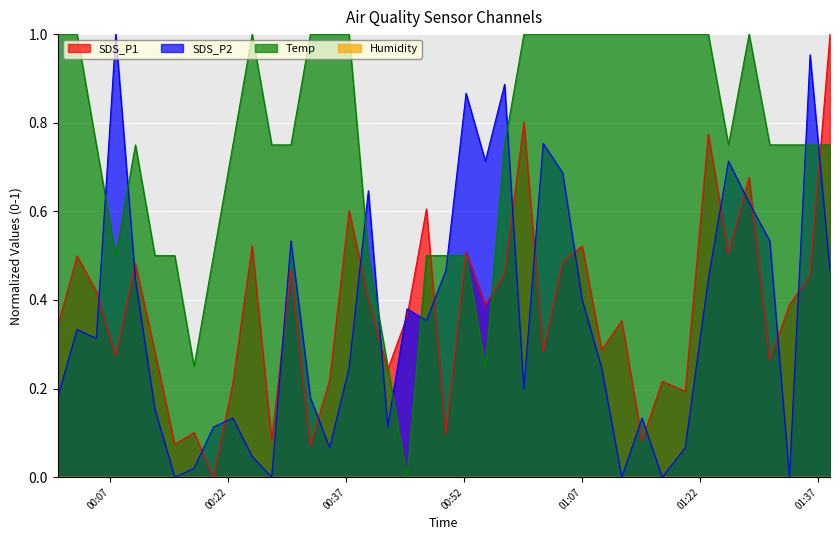

Reading left to right, transcribe all the data shown in this chart.

SDS_P1: 0.3	0.5	0.4	0.3	0.5	0.3	0.1	0.1	0.0	0.2	0.5	0.1	0.5	0.1	0.2	0.6	0.4	0.2	0.4	0.6	0.1	0.5	0.4	0.5	0.8	0.3	0.5	0.5	0.3	0.4	0.1	0.2	0.2	0.8	0.5	0.7	0.3	0.4	0.5	1.0
SDS_P2: 0.2	0.3	0.3	1.0	0.4	0.2	0.0	0.0	0.1	0.1	0.0	0.0	0.5	0.2	0.1	0.2	0.6	0.1	0.4	0.4	0.5	0.9	0.7	0.9	0.2	0.8	0.7	0.4	0.2	0.0	0.1	0.0	0.1	0.4	0.7	0.6	0.5	0.0	1.0	0.5
Temp: 1.0	1.0	0.7	0.5	0.7	0.5	0.5	0.3	0.5	0.7	1.0	0.7	0.7	1.0	1.0	1.0	0.5	0.3	0.0	0.5	0.5	0.5	0.3	0.7	1.0	1.0	1.0	1.0	1.0	1.0	1.0	1.0	1.0	1.0	0.7	1.0	0.7	0.7	0.7	0.7